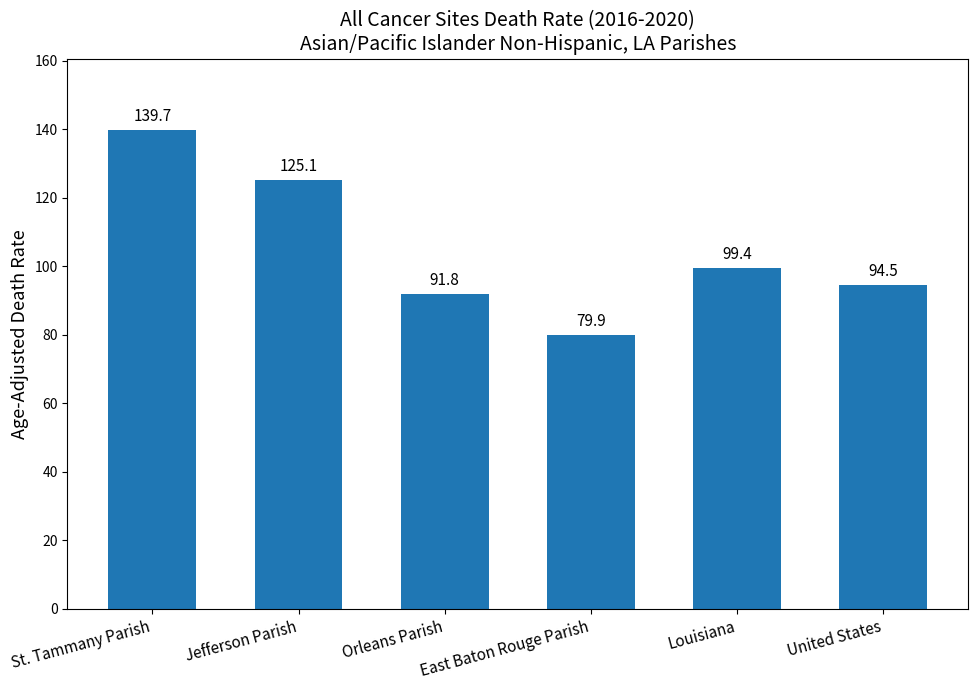

Reading left to right, extract all data points from this chart.

St. Tammany Parish=139.7	Jefferson Parish=125.1	Orleans Parish=91.8	East Baton Rouge Parish=79.9	Louisiana=99.4	United States=94.5